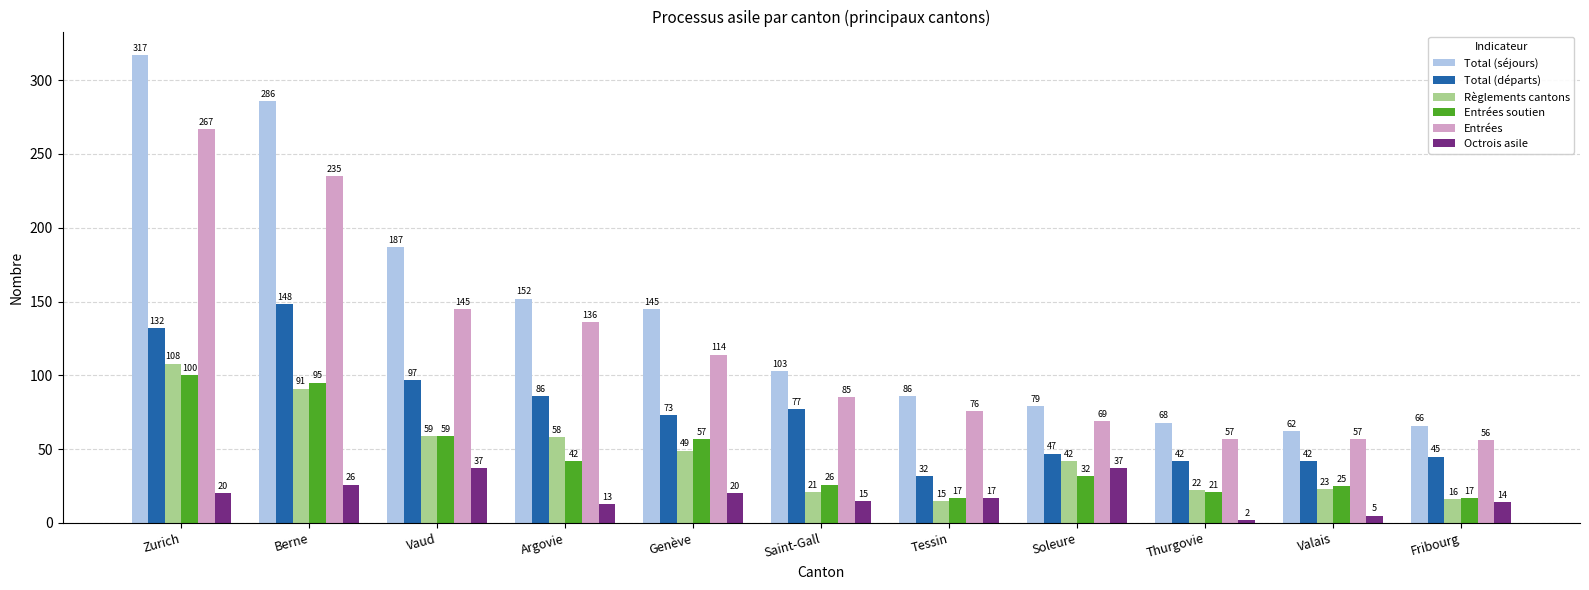

Read the Total (départs) value at Zurich, to the nearest 5.

130